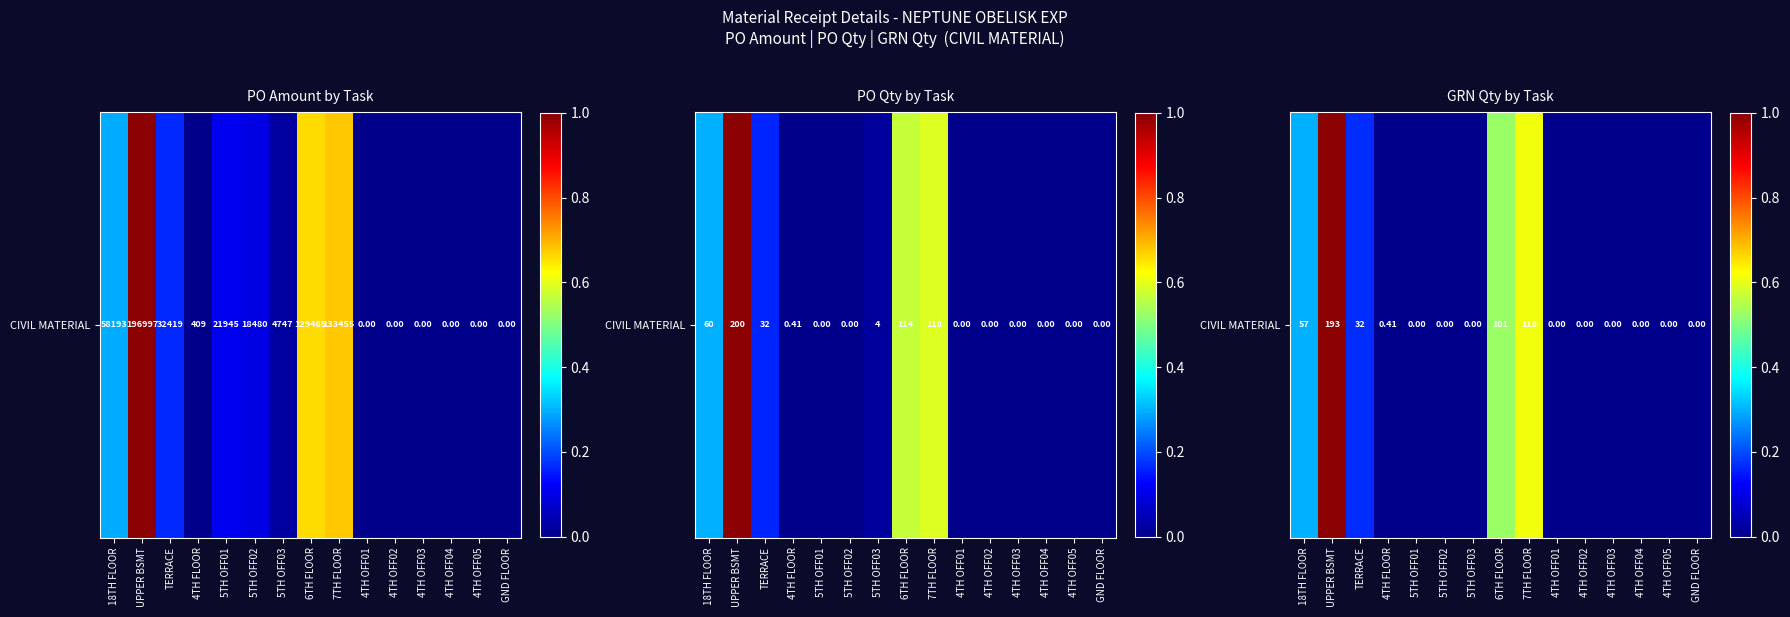

Between 5TH OFF02 and 4TH OFF05, which is larger?

5TH OFF02